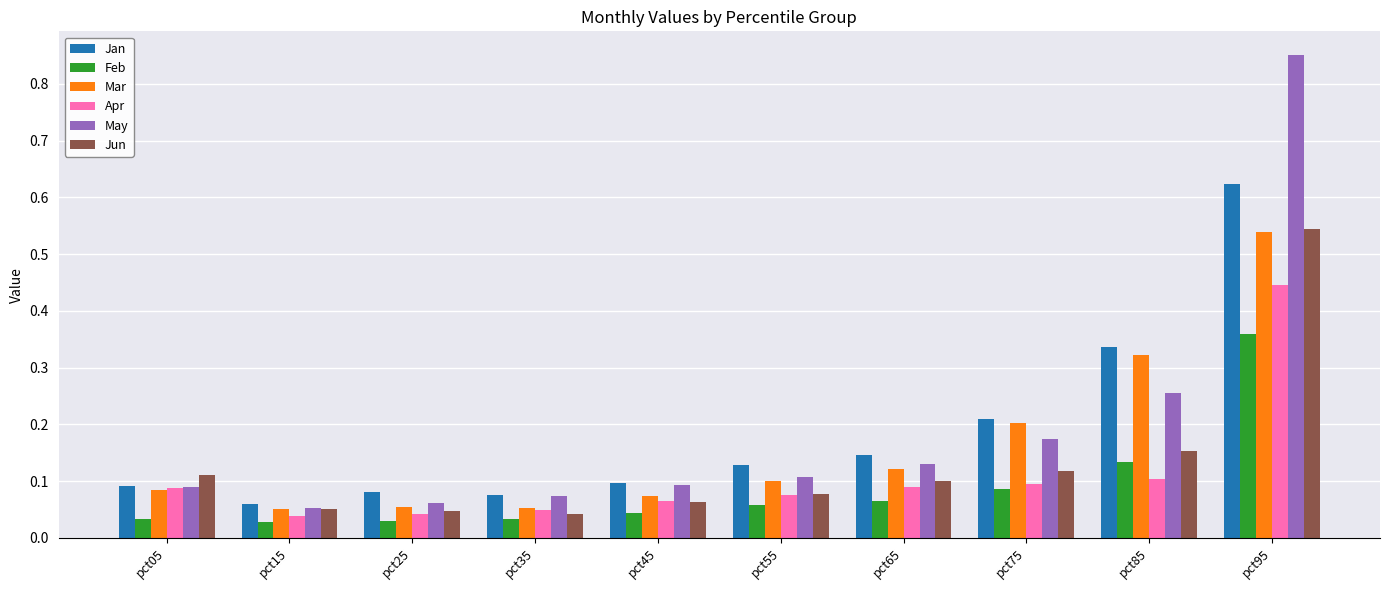

Which category has the highest value in the Mar series?

pct95